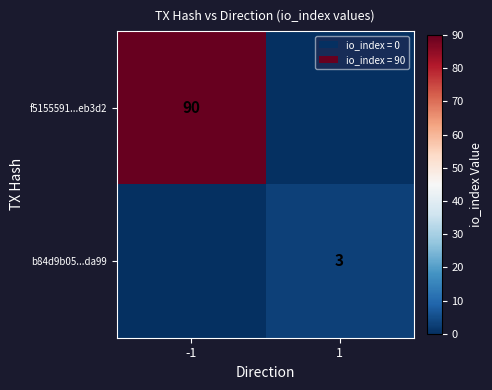

True or false: f5155591...eb3d2 has a value of 52 at -1.

False